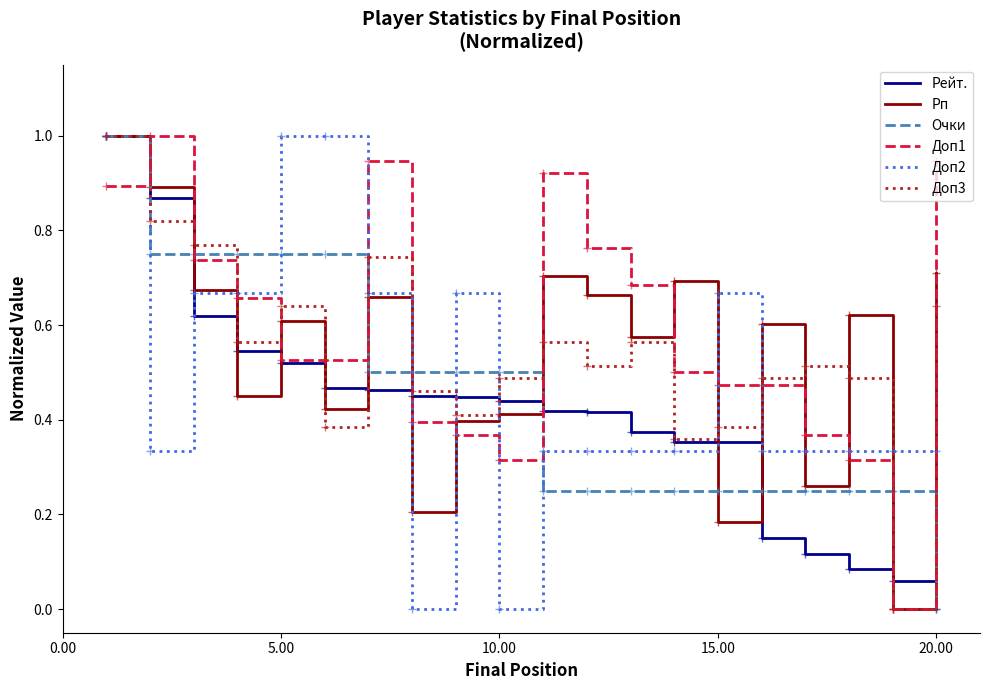

Which series has the largest total across all categories?

Доп1